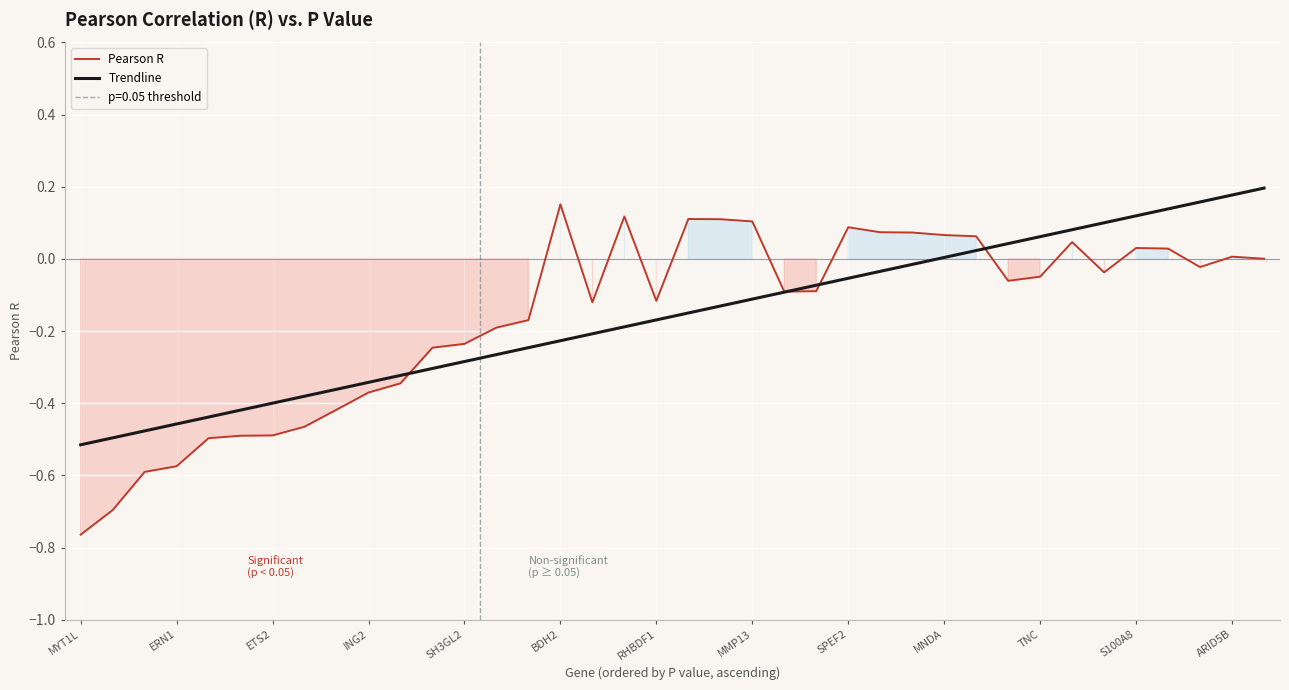

True or false: Trendline has a value of 0.2 at 34.

False